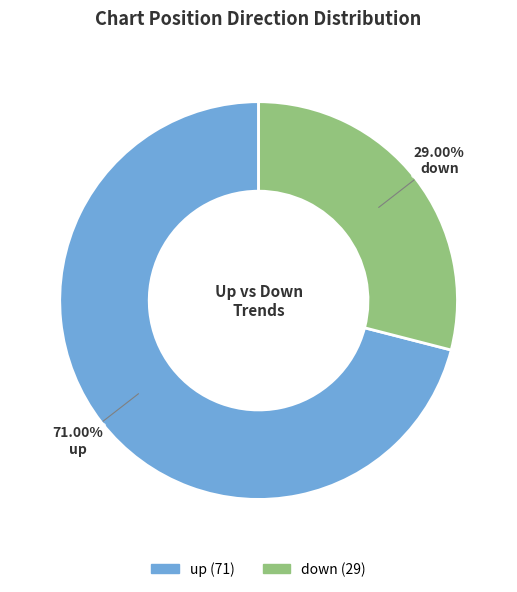

Is it true that up is 56% of the pie?

False